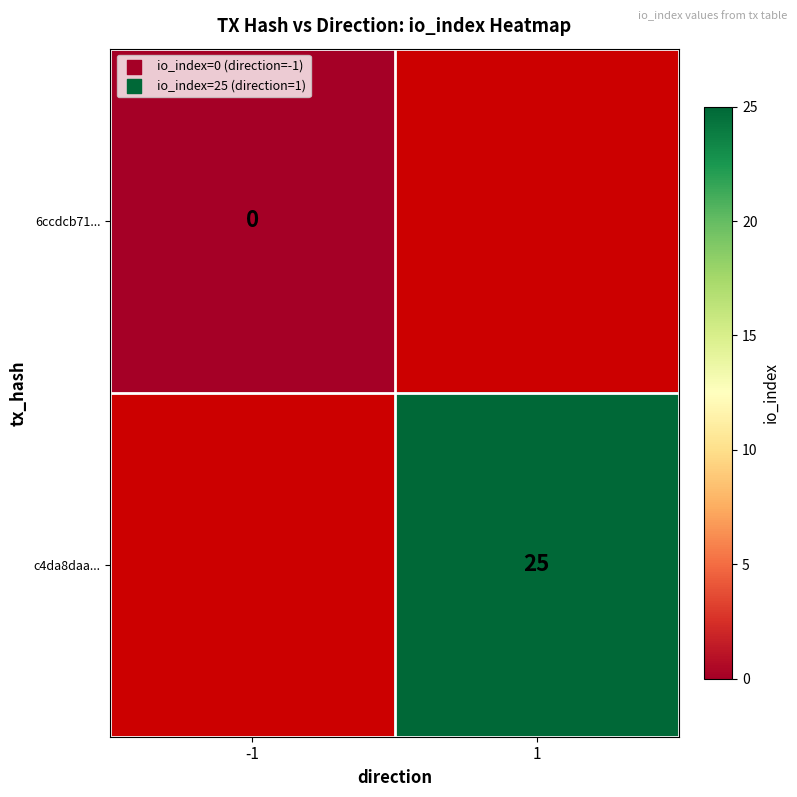

At how many categories does at least one series exceed 2?

1